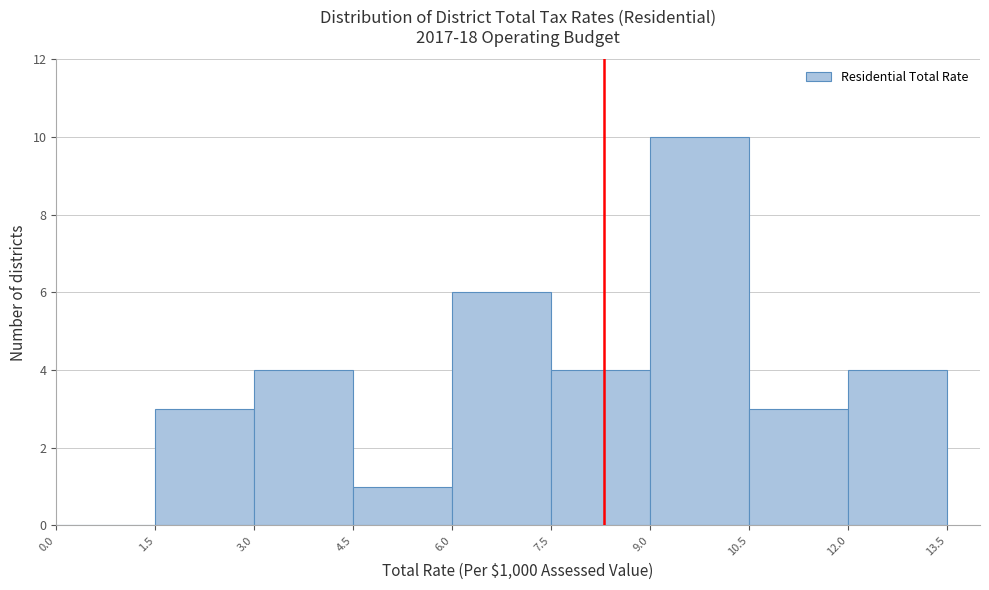

Reading left to right, transcribe this chart: for each bar, give the range it covers on the x-axis and its height. The values are not printed on the chart, so give them approximately, as read against the axis.

0.0 to 1.5: 0
1.5 to 3.0: 3
3.0 to 4.5: 4
4.5 to 6.0: 1
6.0 to 7.5: 6
7.5 to 9.0: 4
9.0 to 10.5: 10
10.5 to 12.0: 3
12.0 to 13.5: 4